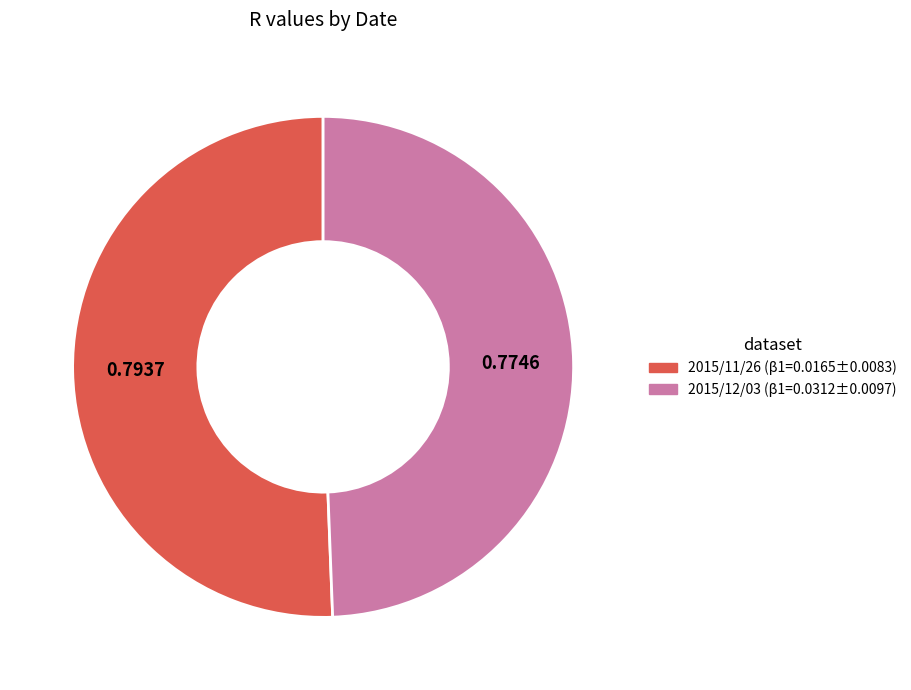

True or false: 2015/11/26 accounts for 51% of the total.

True